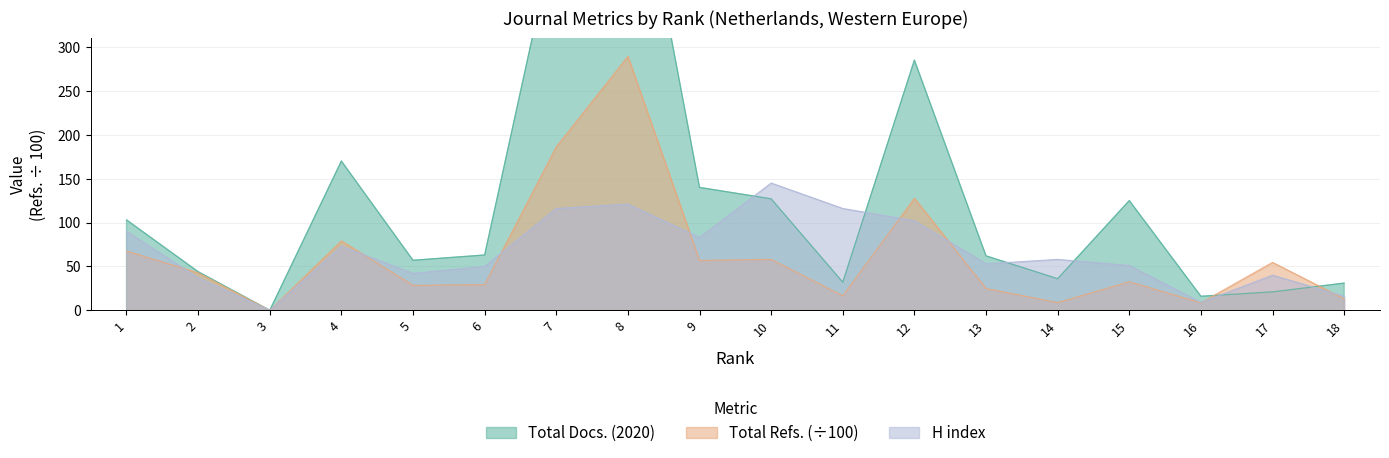

How many times do Total Refs. and H index cross each other?

8